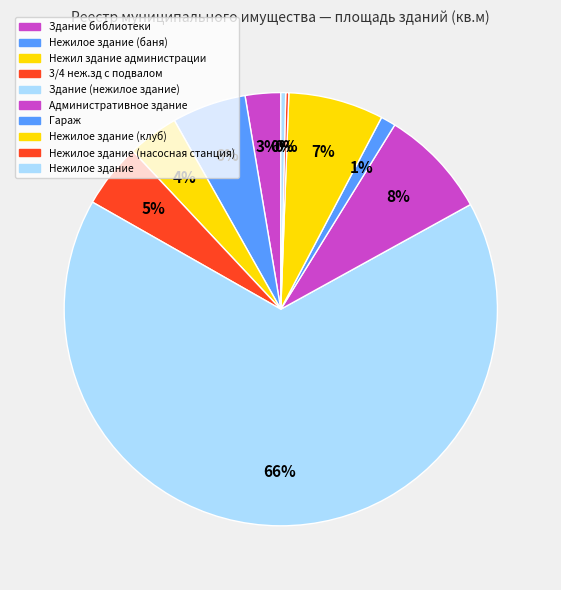

Is Нежилое здание (баня) the majority of the pie?

No